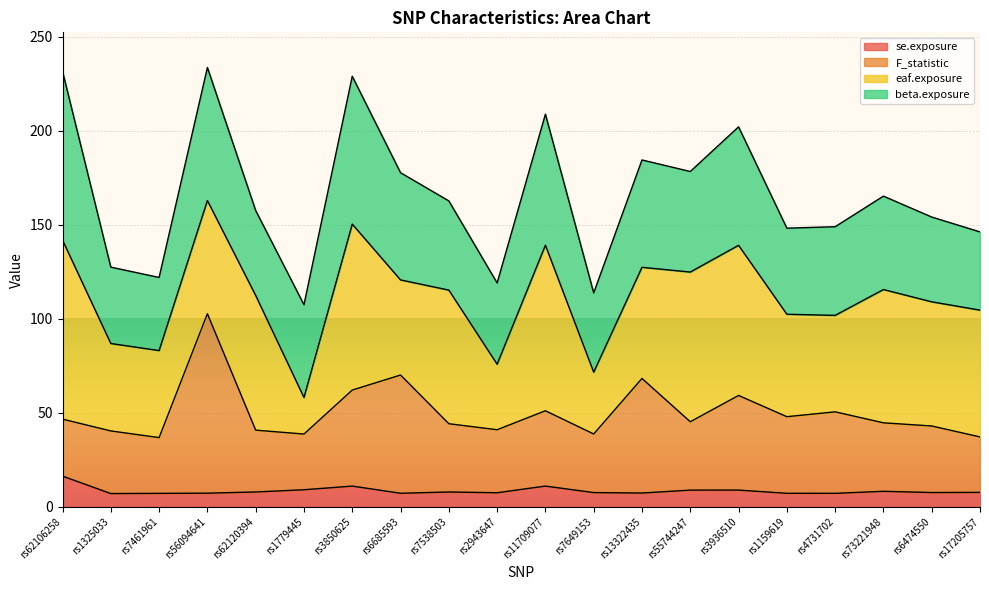

True or false: se.exposure and F_statistic intersect in this chart.

False